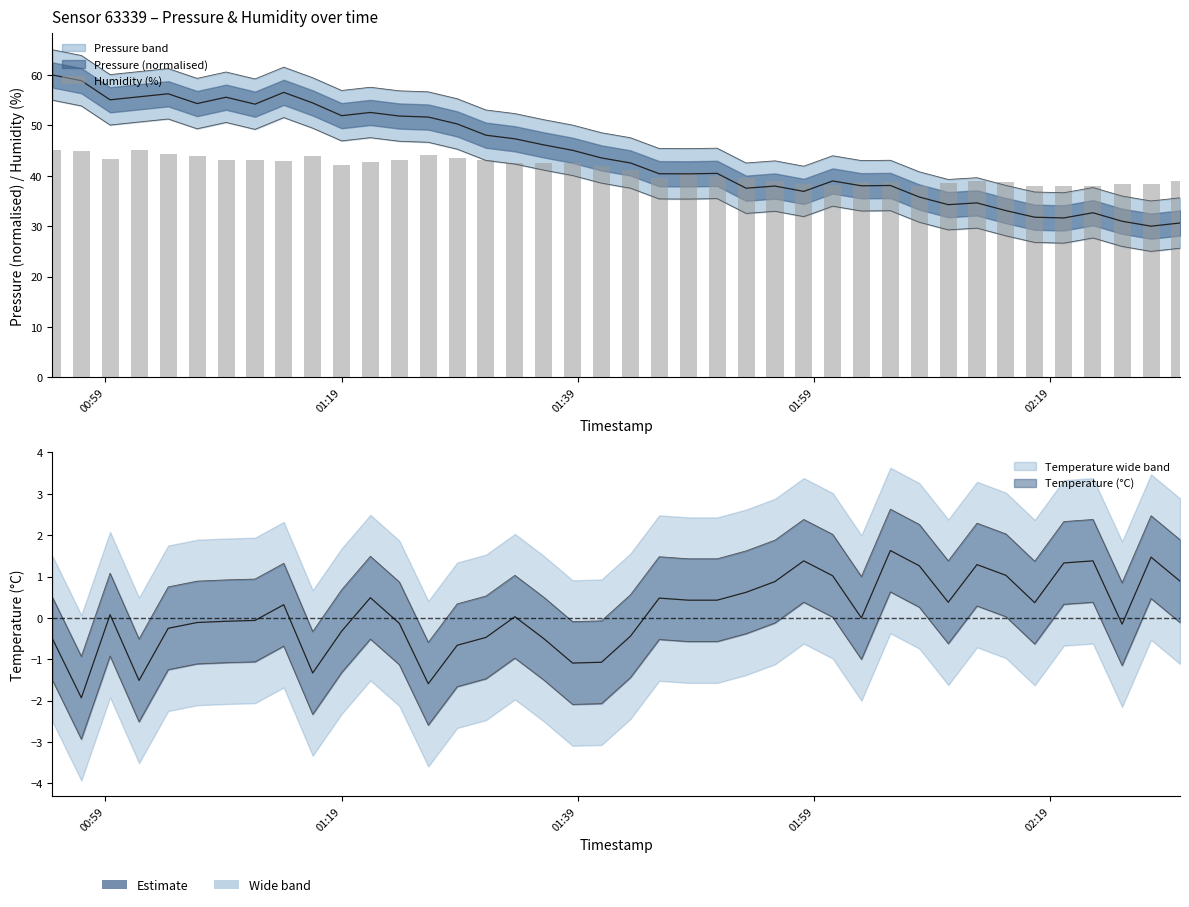

What is the average value?

41.2